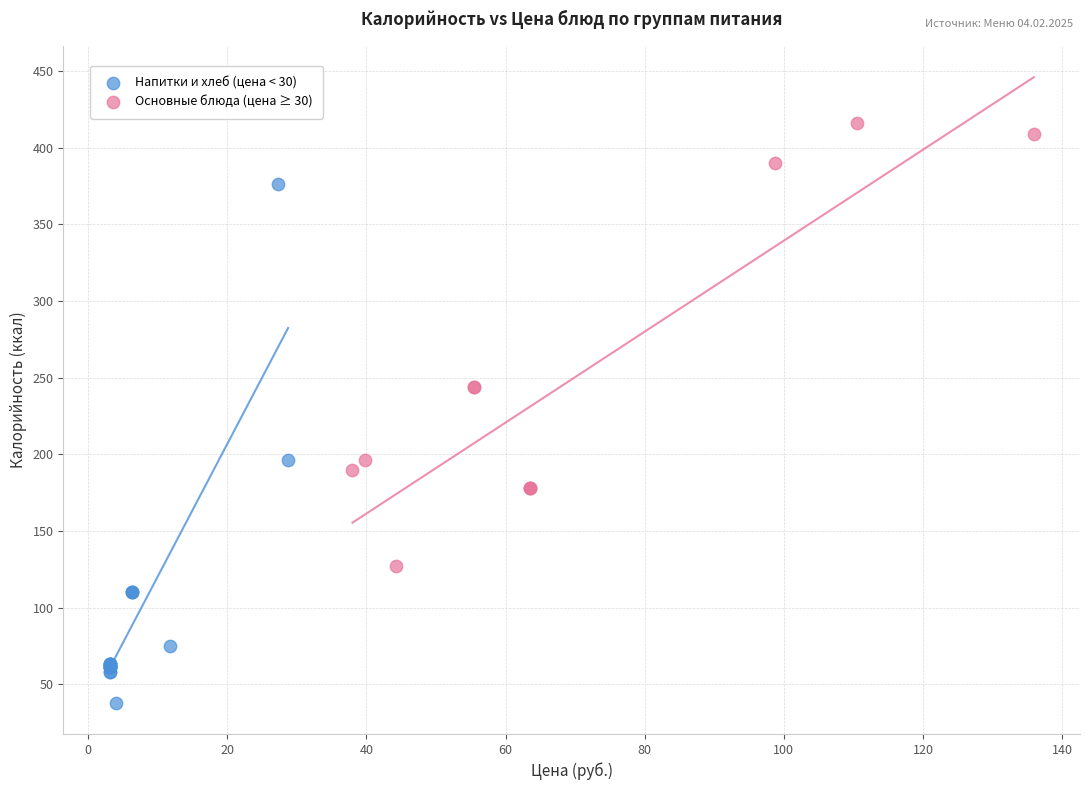

Which series has the largest Y range (max minus min)?

Напитки и хлеб (цена < 30)